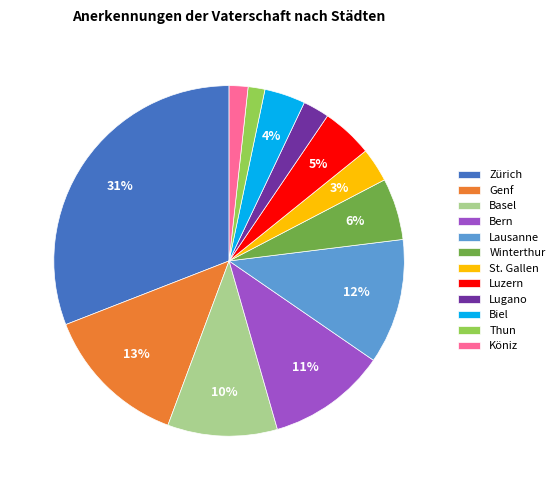

Do Winterthur and Thun together represent more than half of the pie?

No